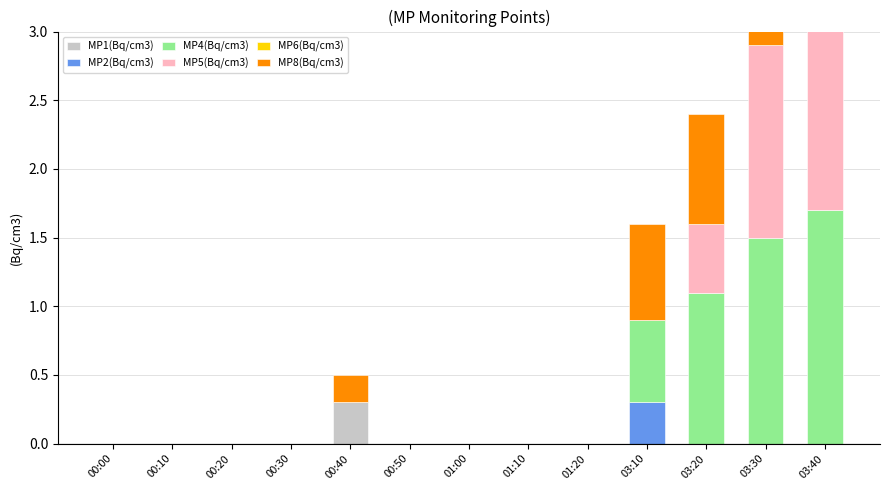

What is the maximum value shown in the chart?

1.7